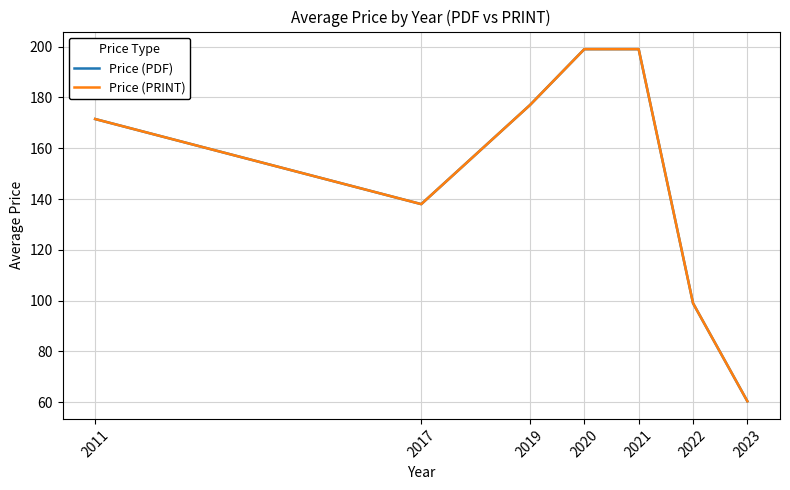

Rank the categories by Price (PRINT) value from lowest to highest.

2023, 2022, 2017, 2011, 2019, 2020, 2021